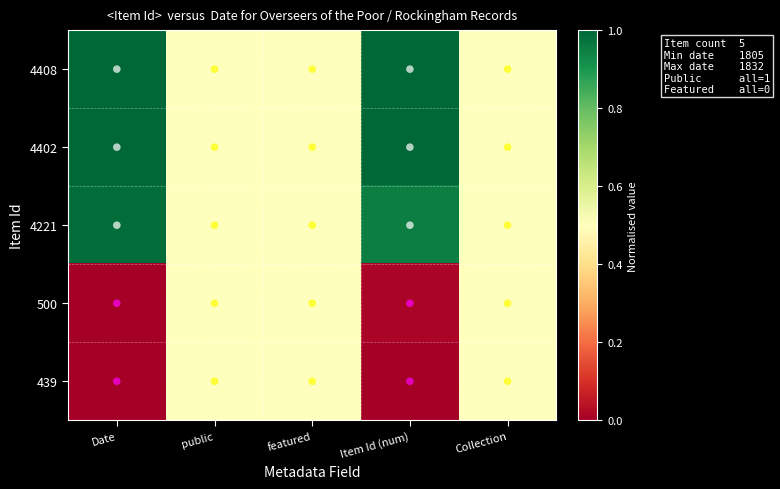

How many categories are shown in the chart?

5